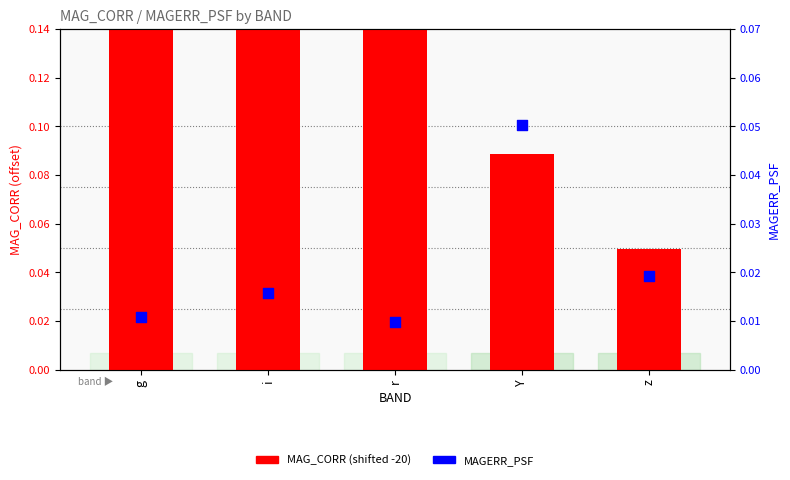

What is the total value across all series at z?

0.1